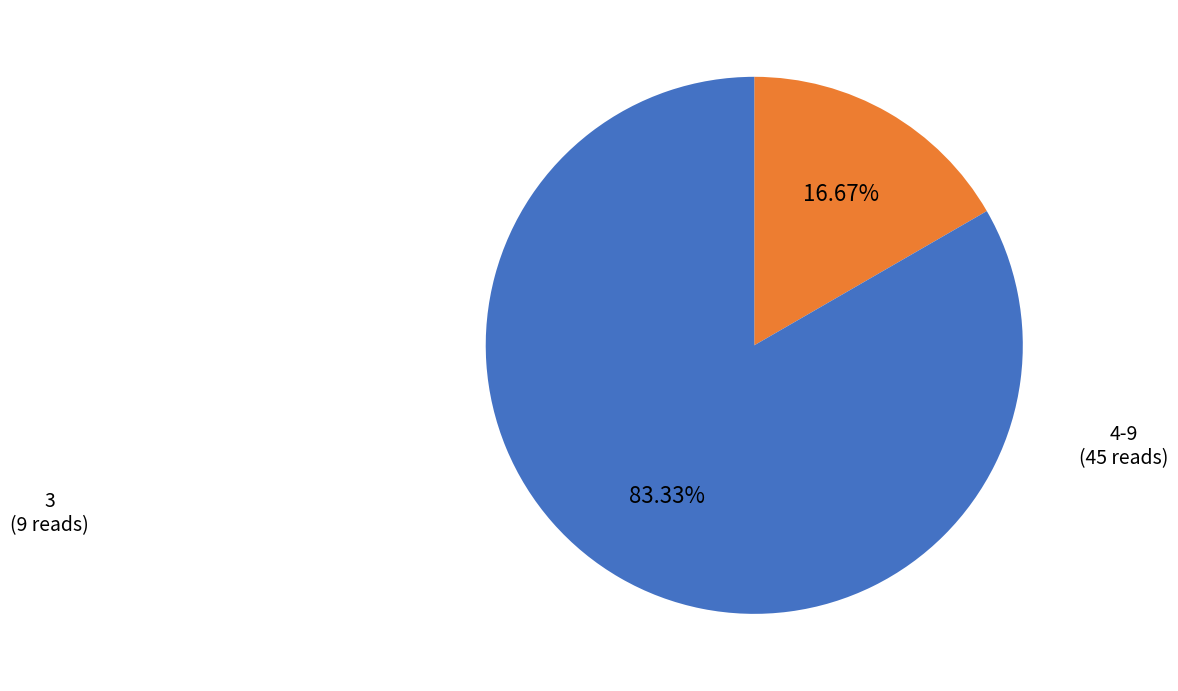

Is there any slice that represents more than half of the pie?

Yes